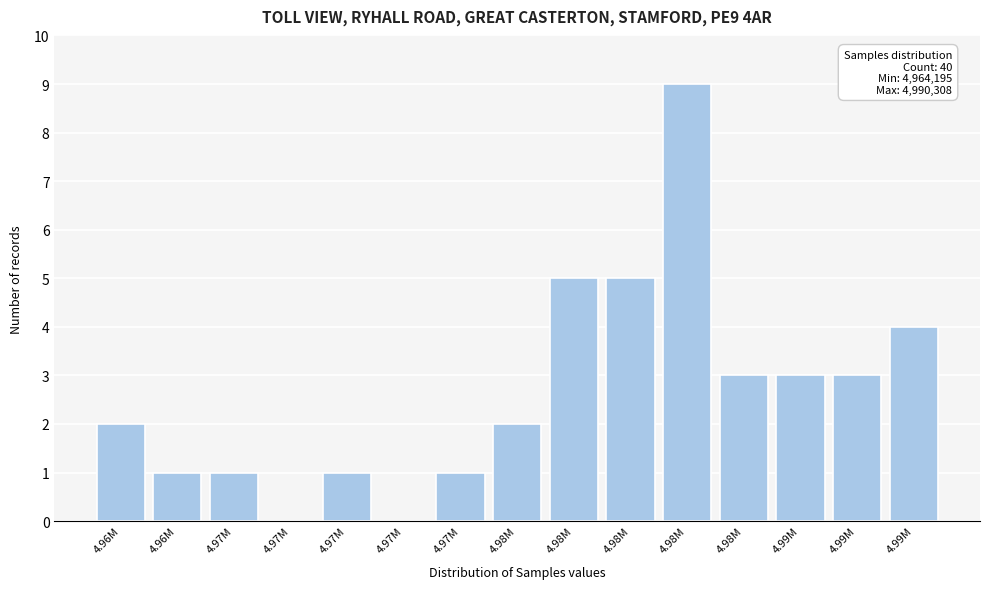

How many series are shown in this chart?

1